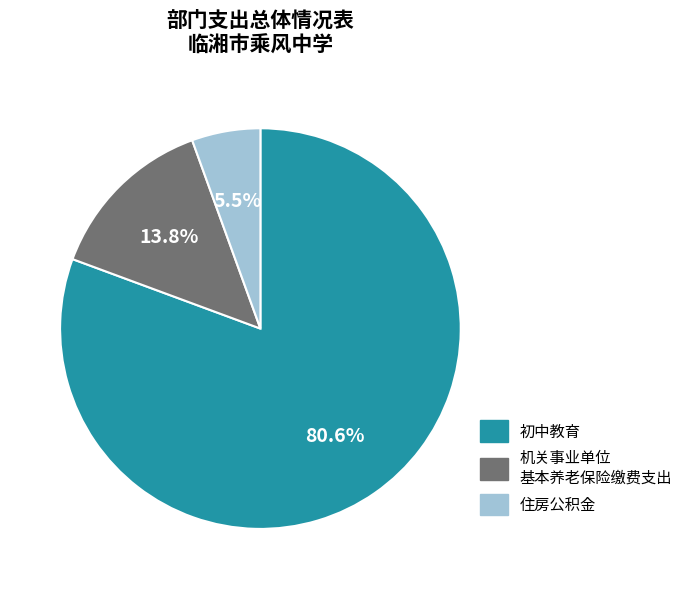

Does any single category account for the majority?

Yes